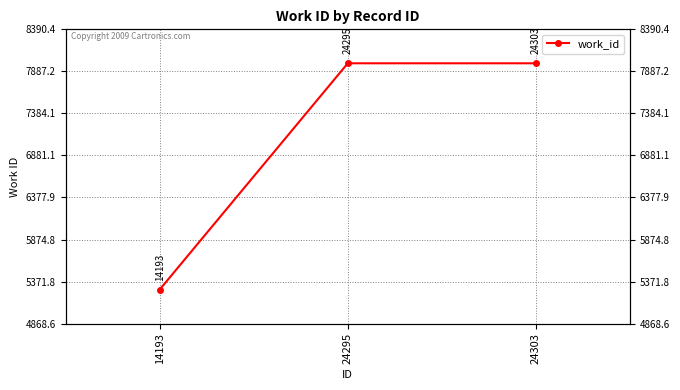

The value at 24295 is 7984. True or false?

True